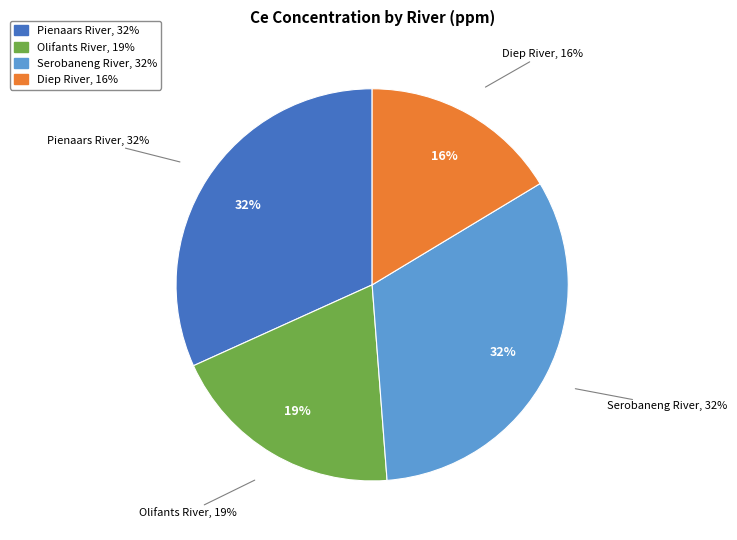

Combined, what portion of the pie is Pienaars River and Serobaneng River?

64.2%